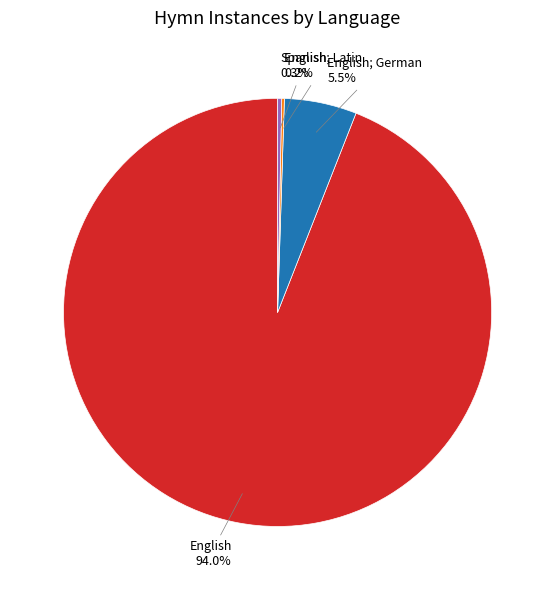

Does any single category account for the majority?

Yes